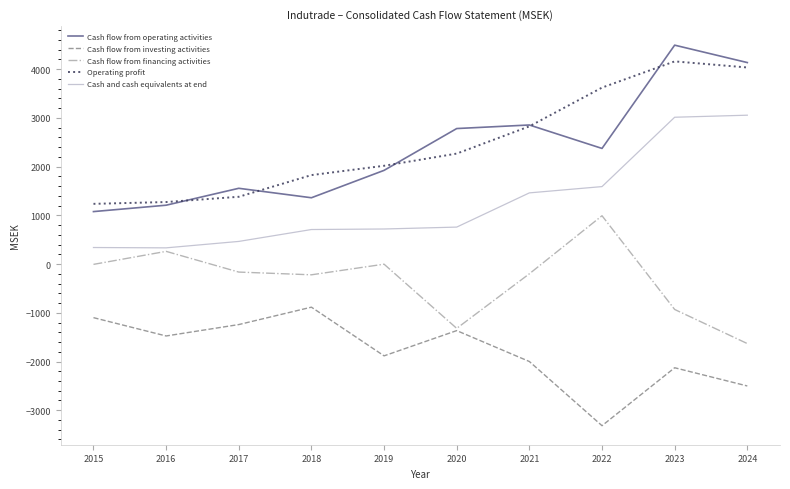

Which category has the lowest value across all series?

2022